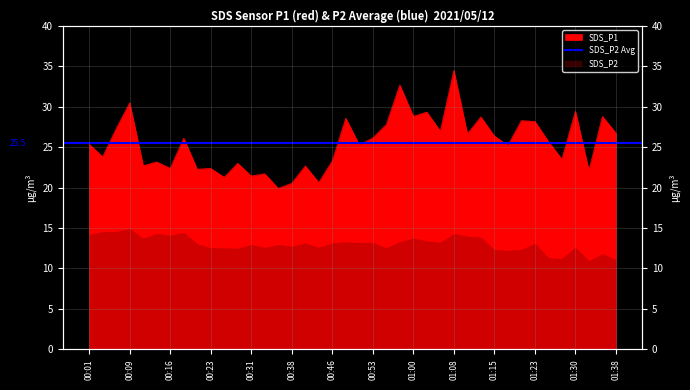

What is the sum of the values at 00:01 and 00:48?

53.9